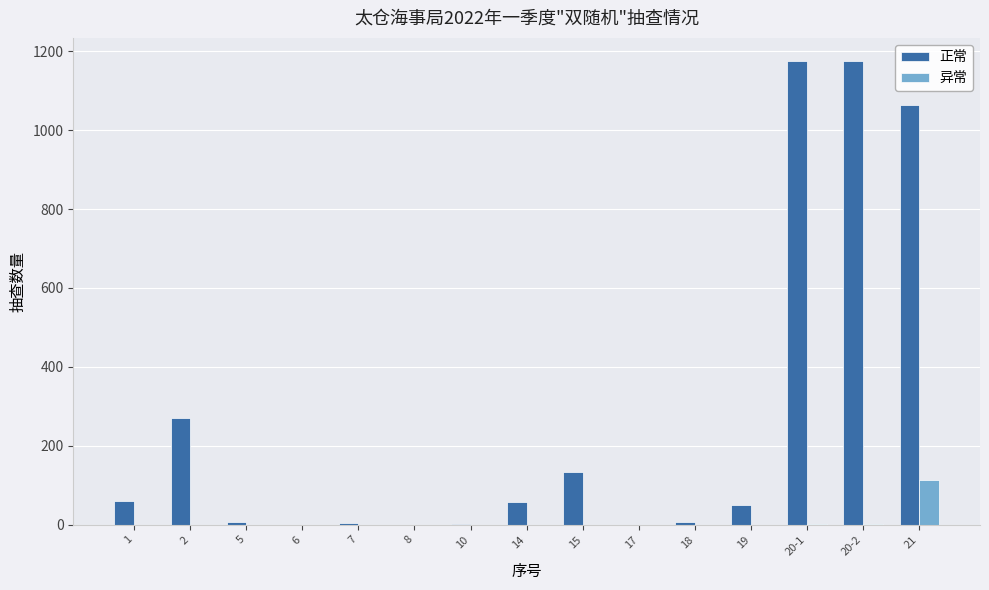

Which series changed the most between 5 and 20-1?

正常